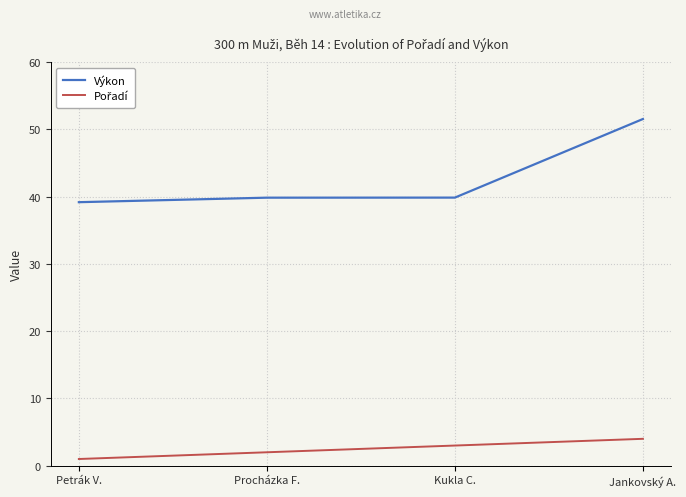

At which category is the sum across all series the highest?

Jankovský A.